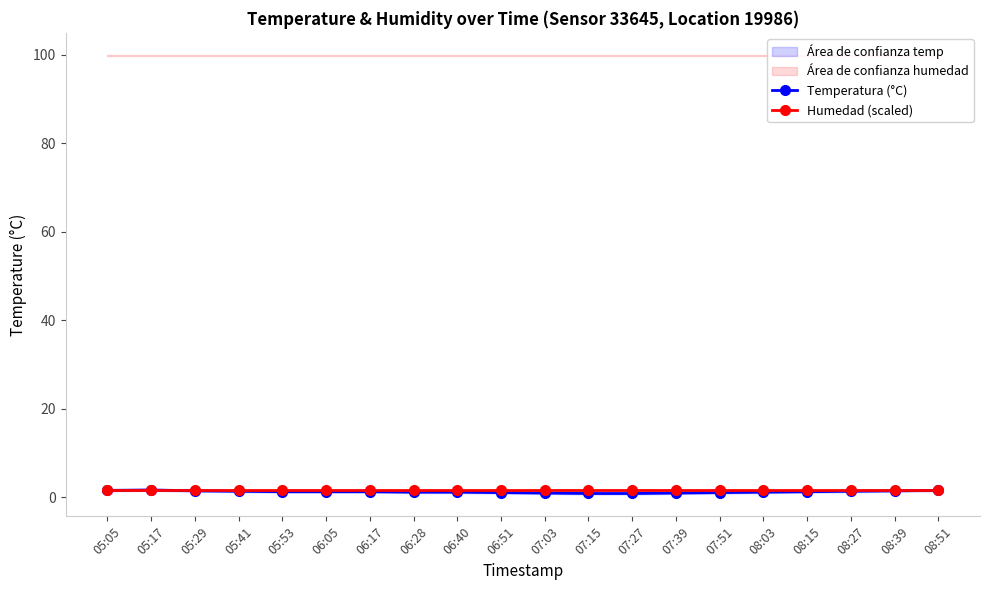

What is the spread (max minus min) of values at 08:15?

0.3